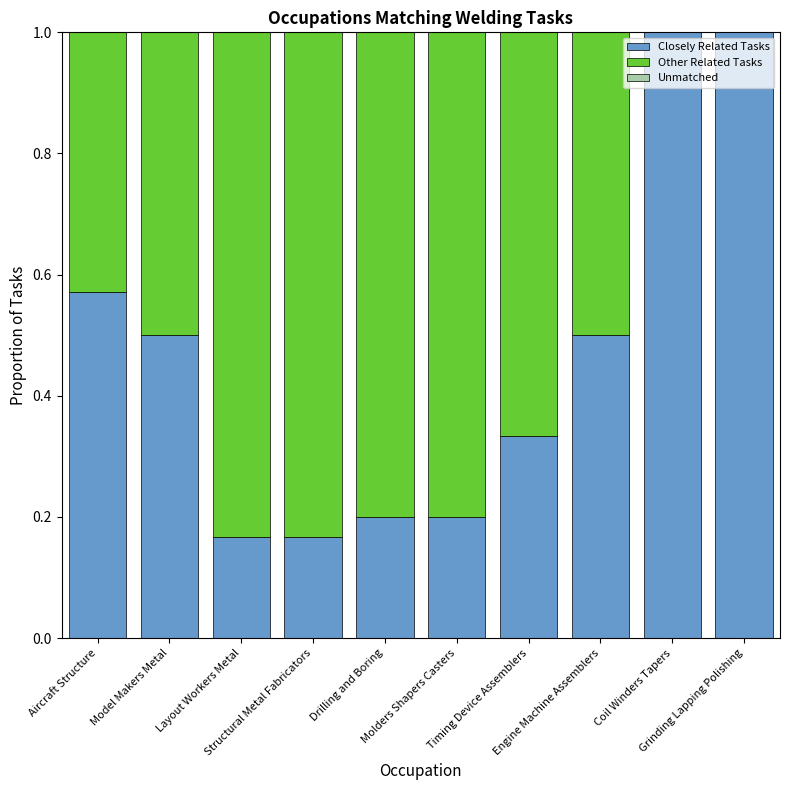

How many distinct data groups are displayed?

2